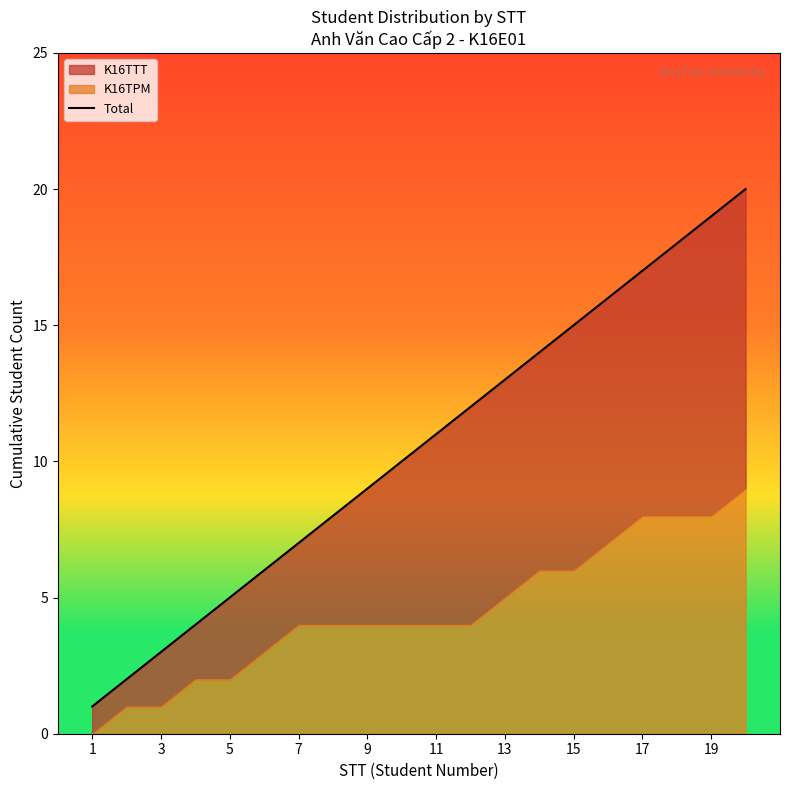

True or false: there are more than 1 points higher than both neighbors.

False